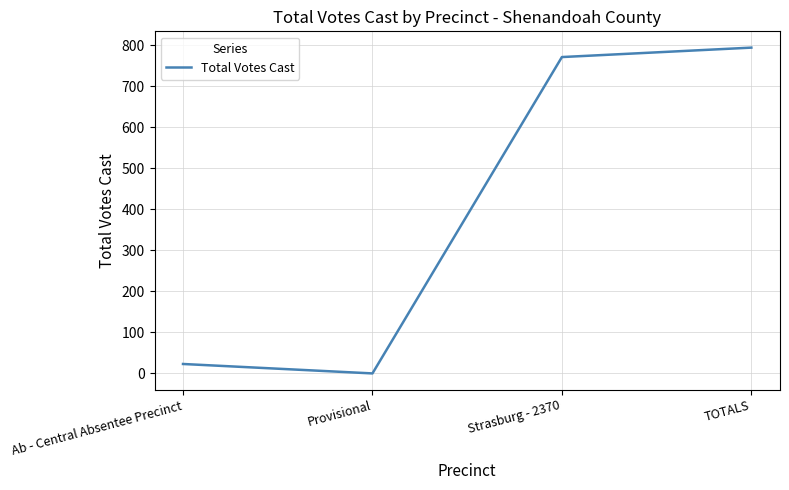

At which category does the chart reach its peak across all series?

TOTALS